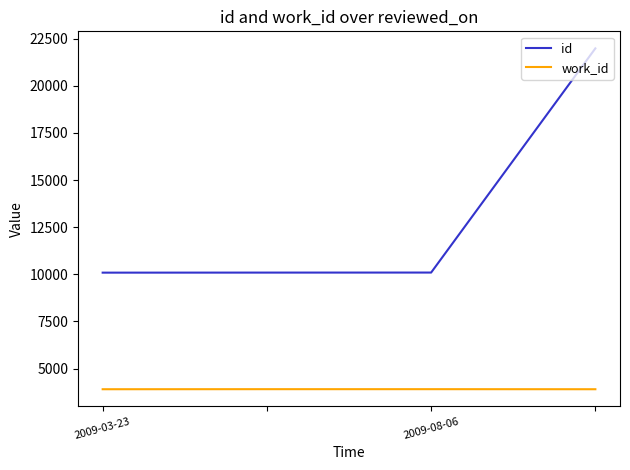

What is the sum of all work_id values?

15606